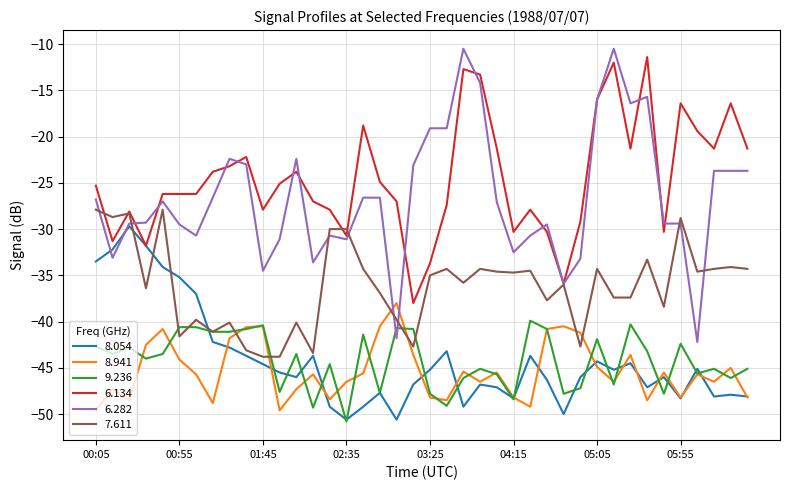

What is the smallest value displayed?

-50.8